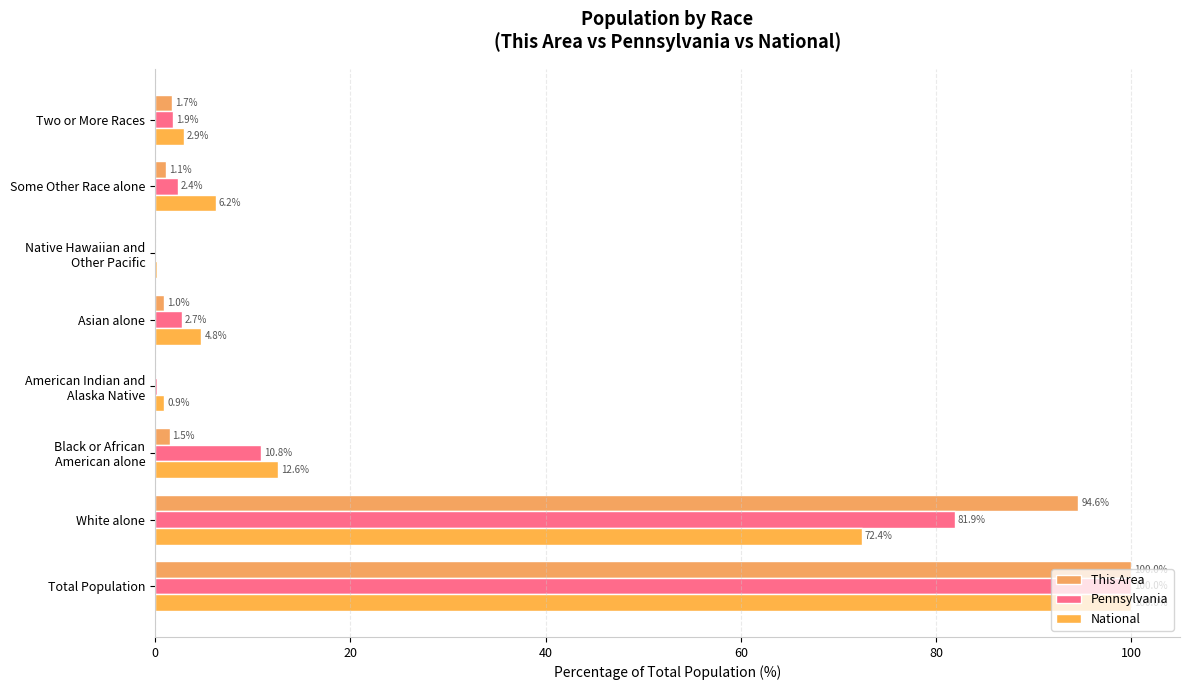

How many categories are shown in the chart?

8